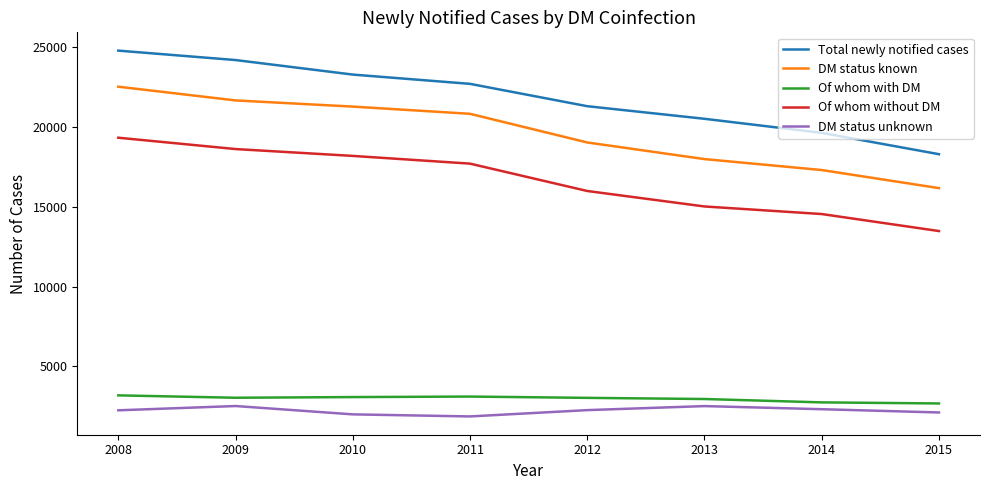

Is it true that Of whom with DM equals 3085 at 2010?

True